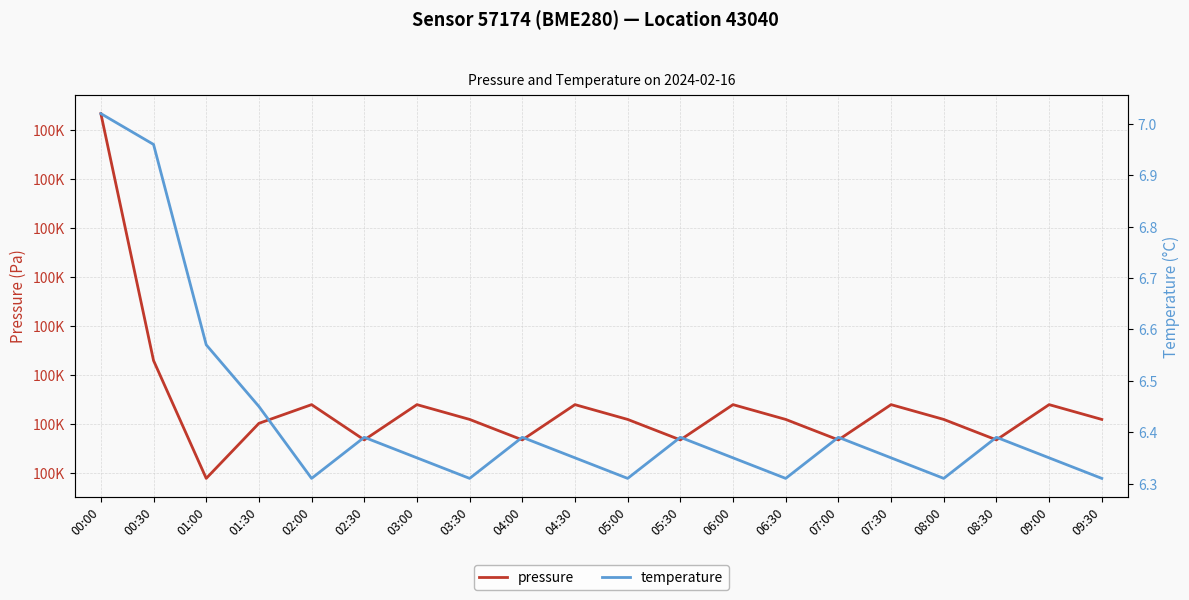

List the series in order of their peak value, highest first.

pressure, temperature